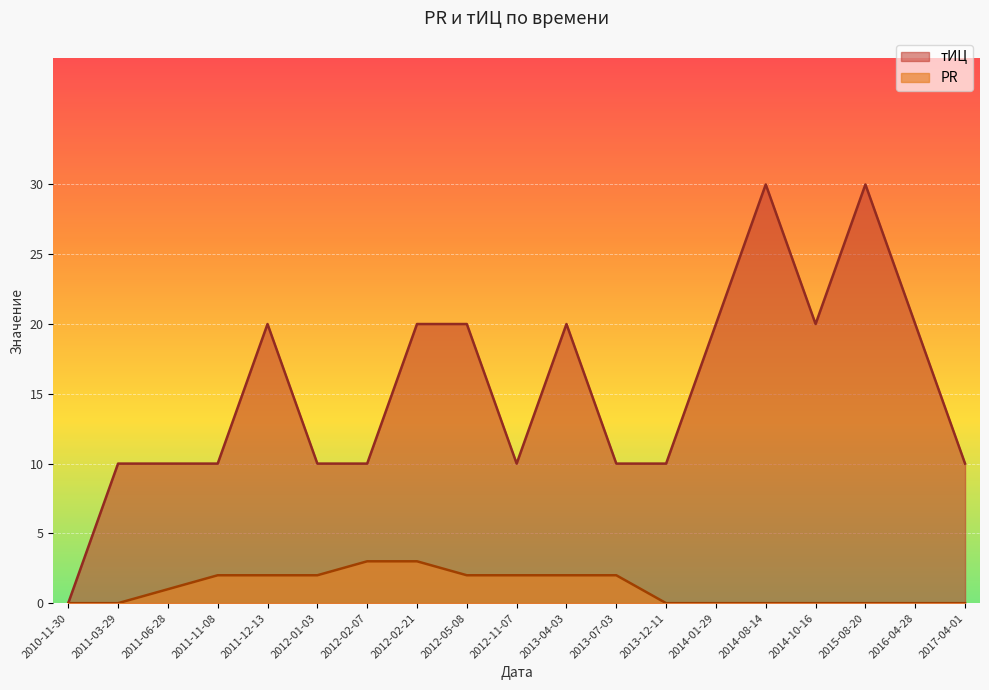

True or false: PR and тИЦ intersect in this chart.

False